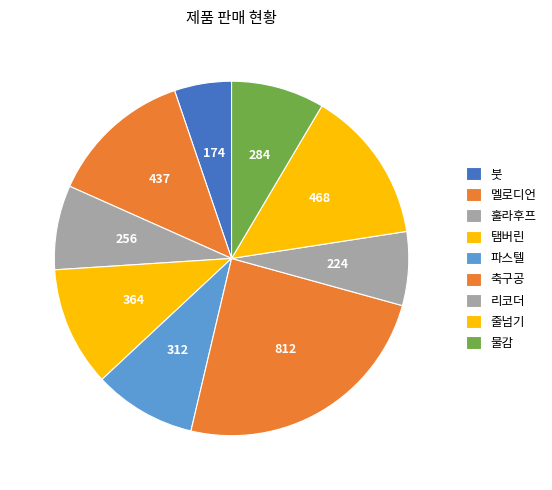

The 파스텔 slice represents 9% of the pie. True or false?

True